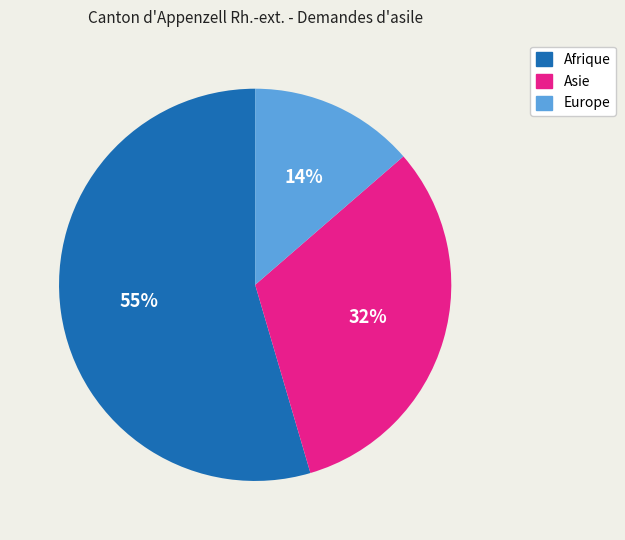

Which category has the smallest portion of the pie?

Europe